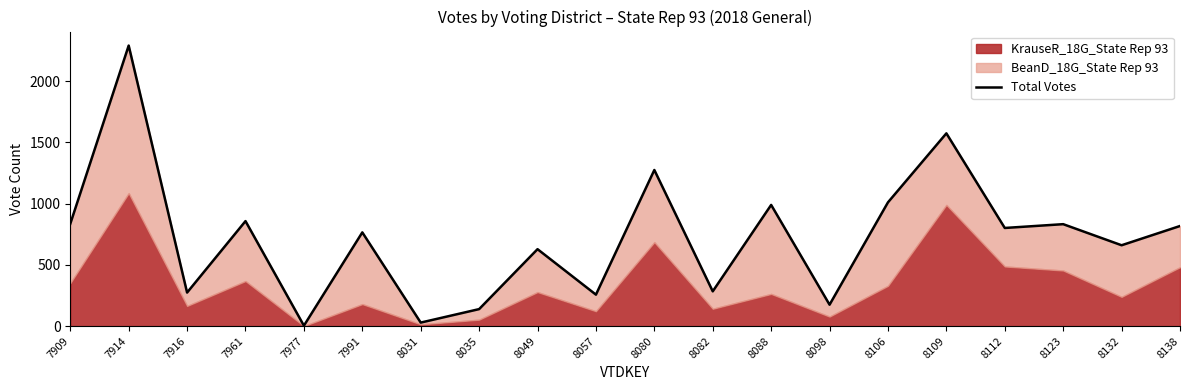

What is the value of the 20th point from the left?

817